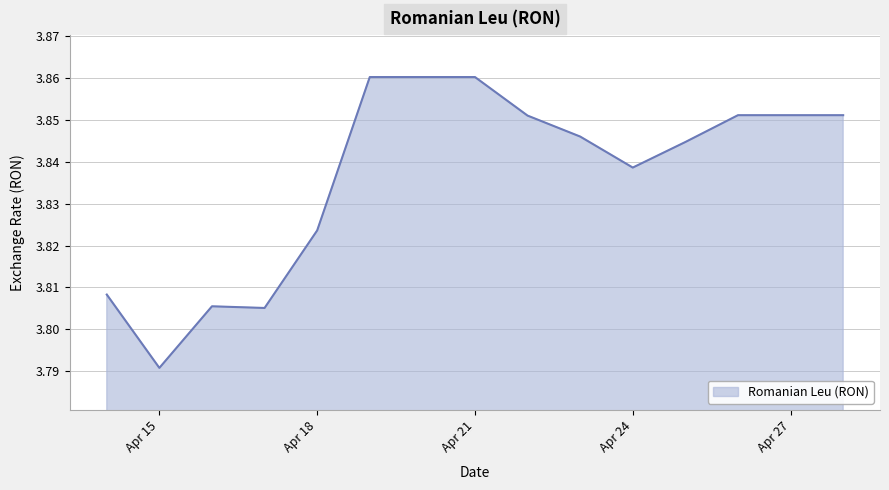

What is the difference between the second highest and second lowest values?

0.1